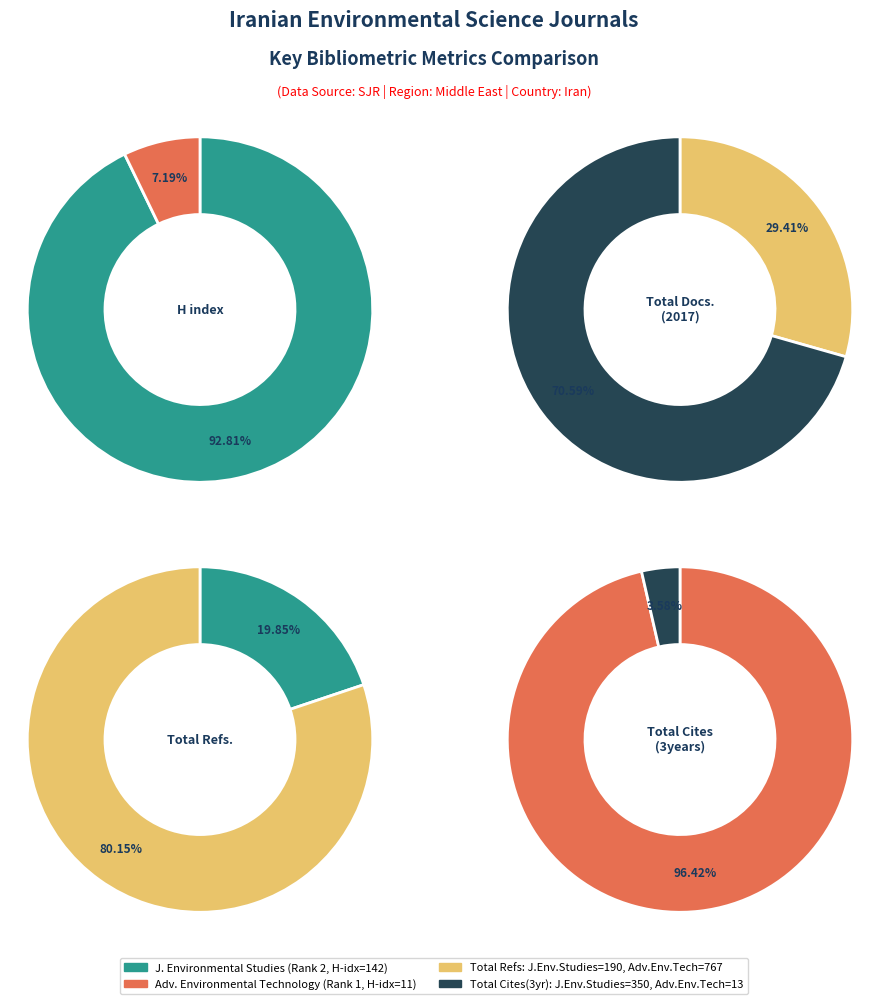

Does Advances in Environmental Technology account for over 50% of the chart?

No